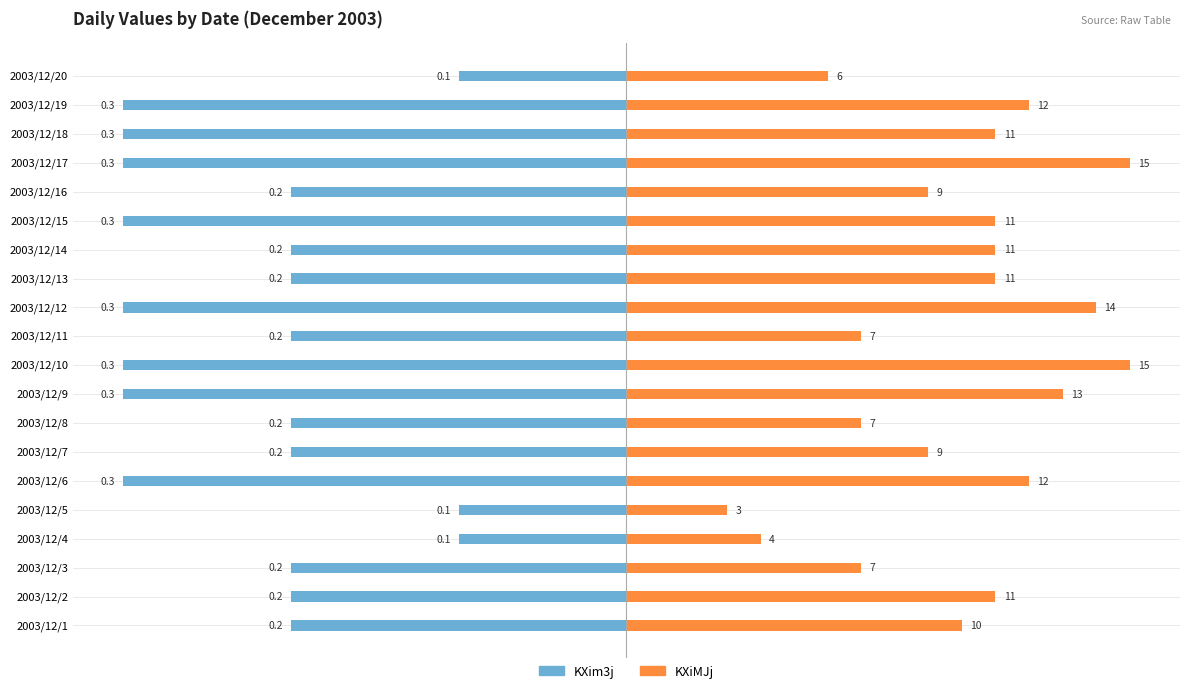

What is the value of the KXim3j bar at the 9th from the left?

-0.3